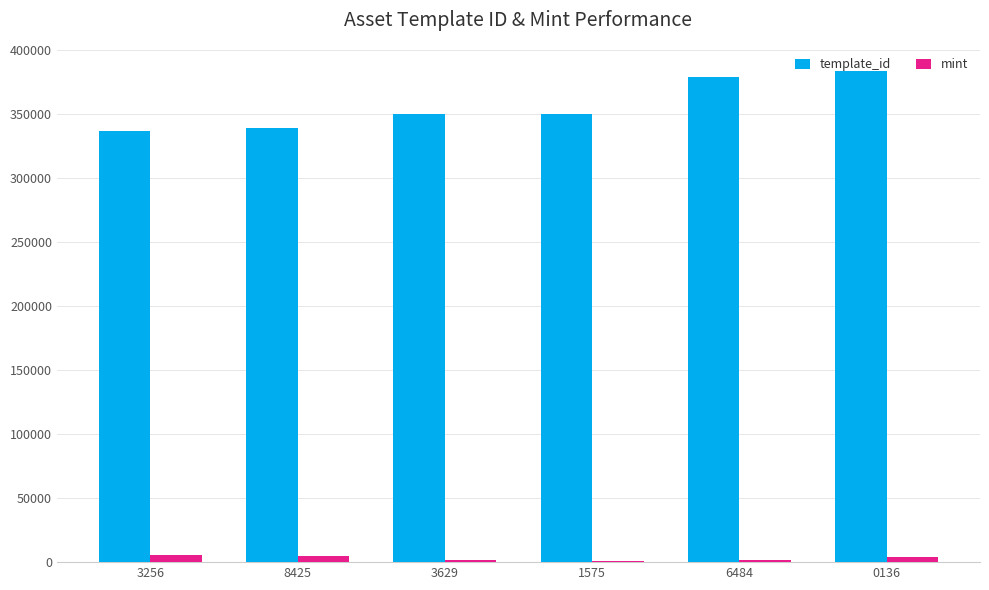

The value of template_id at 6484 is 378797. True or false?

True